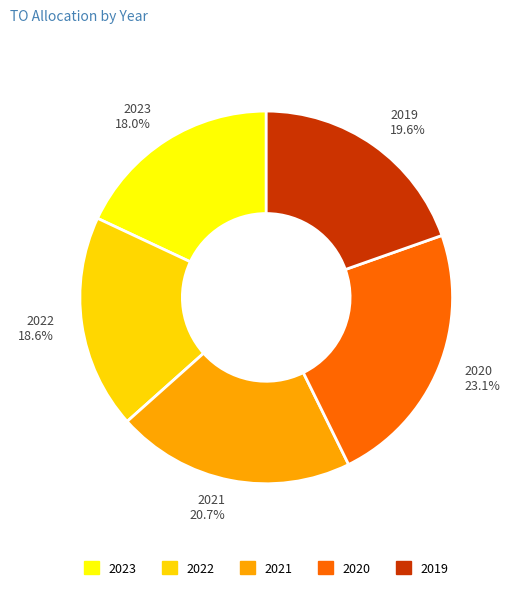

Is the sum of 2021 and 2019 greater than half?

No